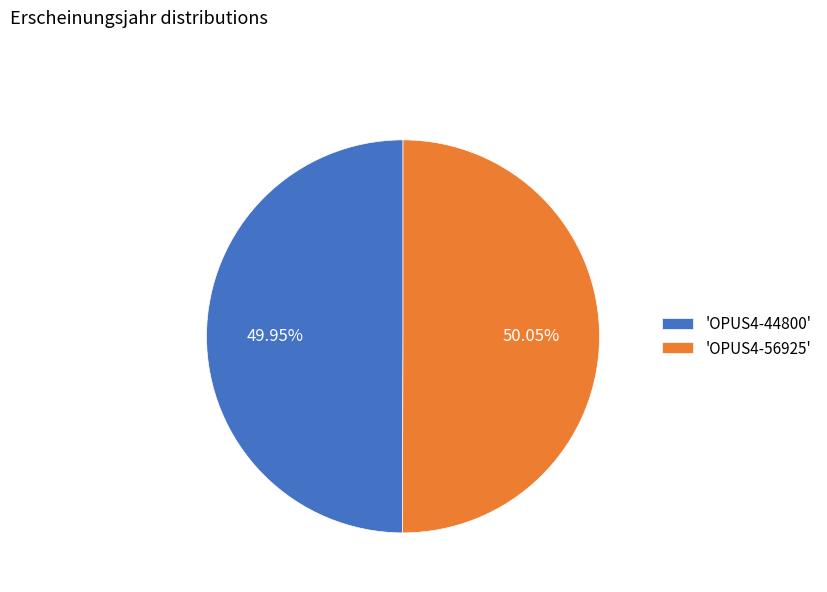

Is there any slice that represents more than half of the pie?

Yes